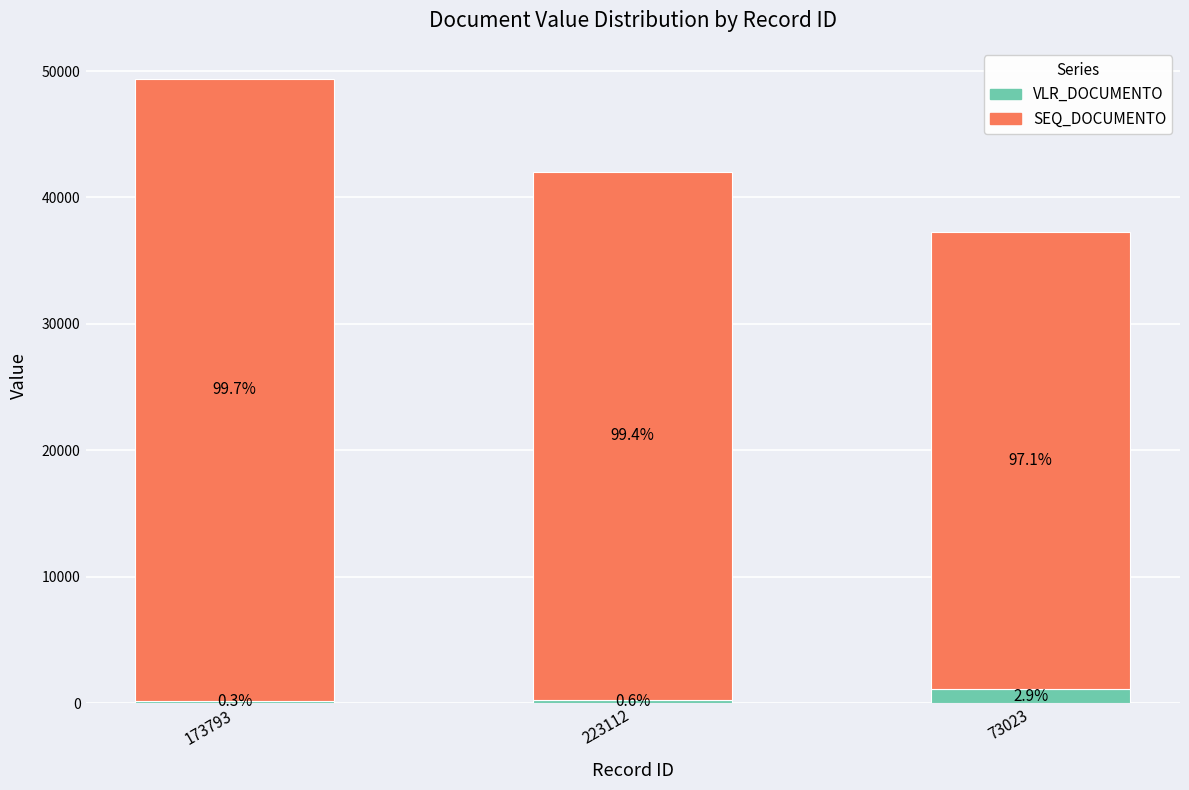

How many bars are there in total?

3